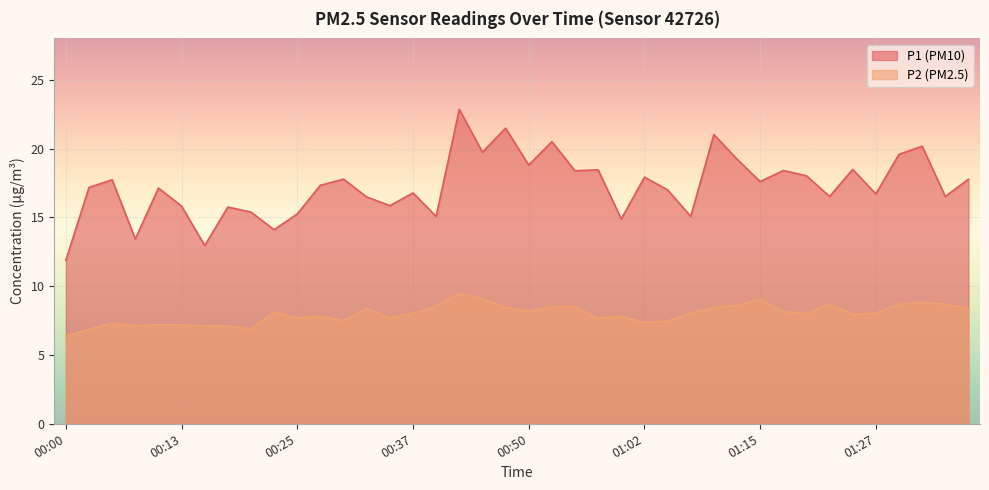

Which series changed the most between 00:45 and 00:50?

P1